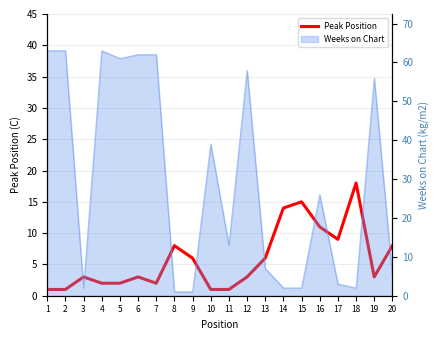

The value at 14 is 14. True or false?

True